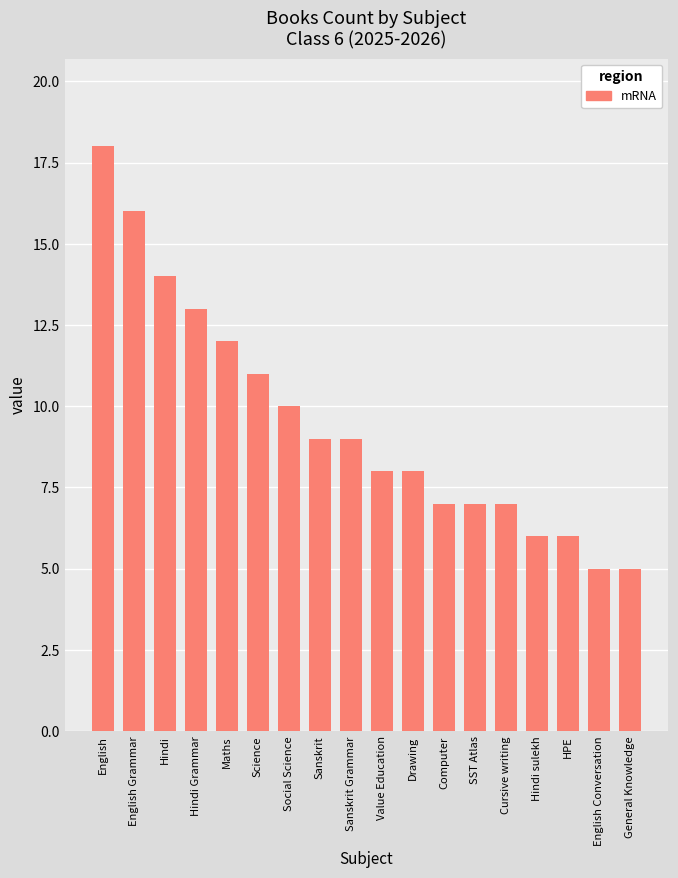

Does the chart contain stacked bars?

No